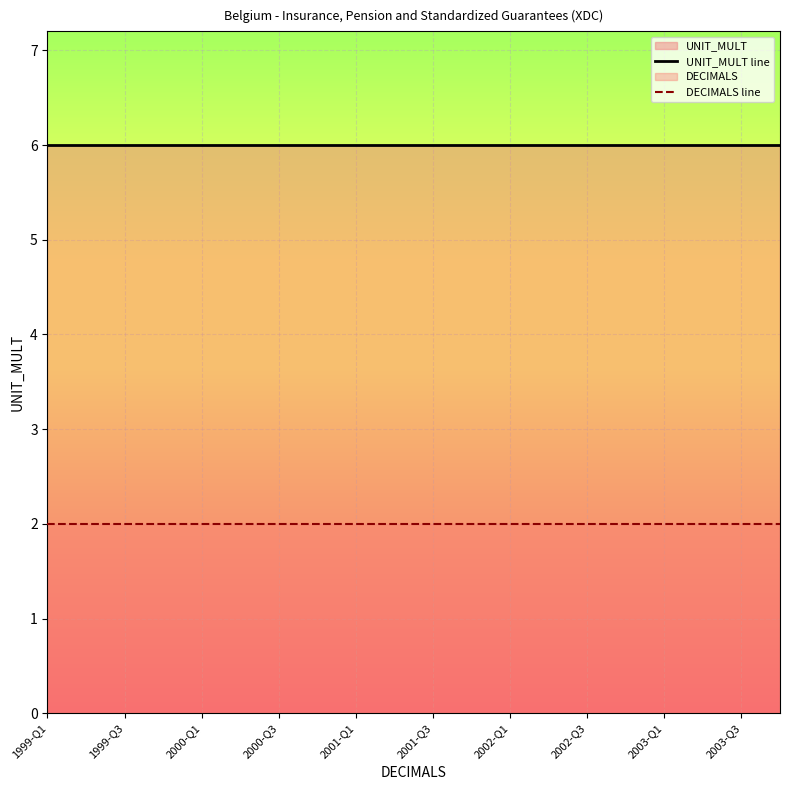

Which series has the largest total across all categories?

UNIT_MULT line